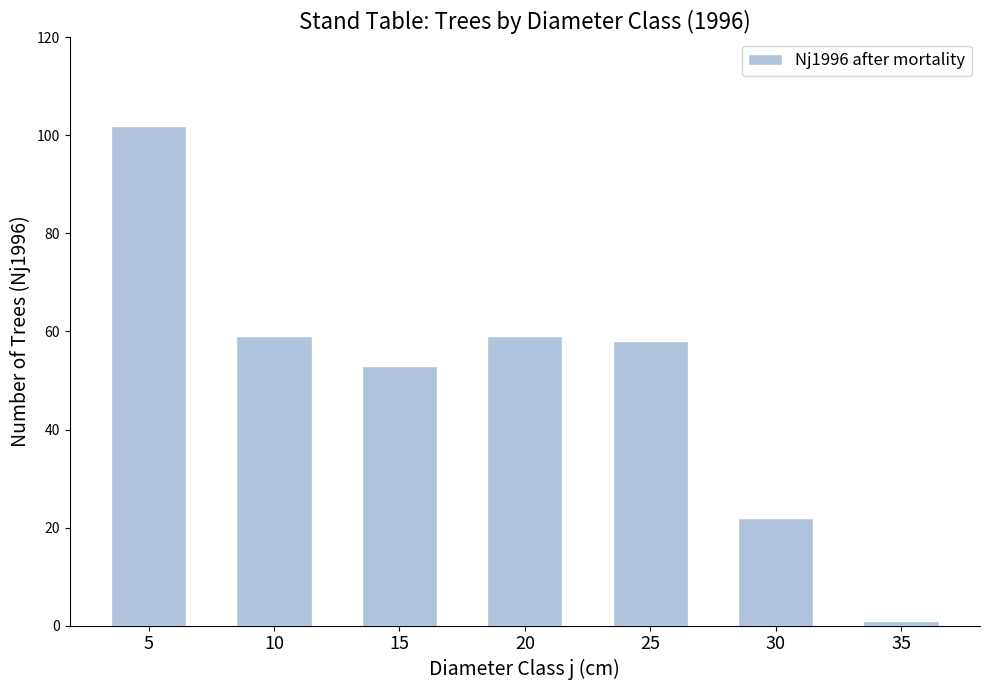

Reading left to right, extract all data points from this chart.

102	59	53	59	58	22	1